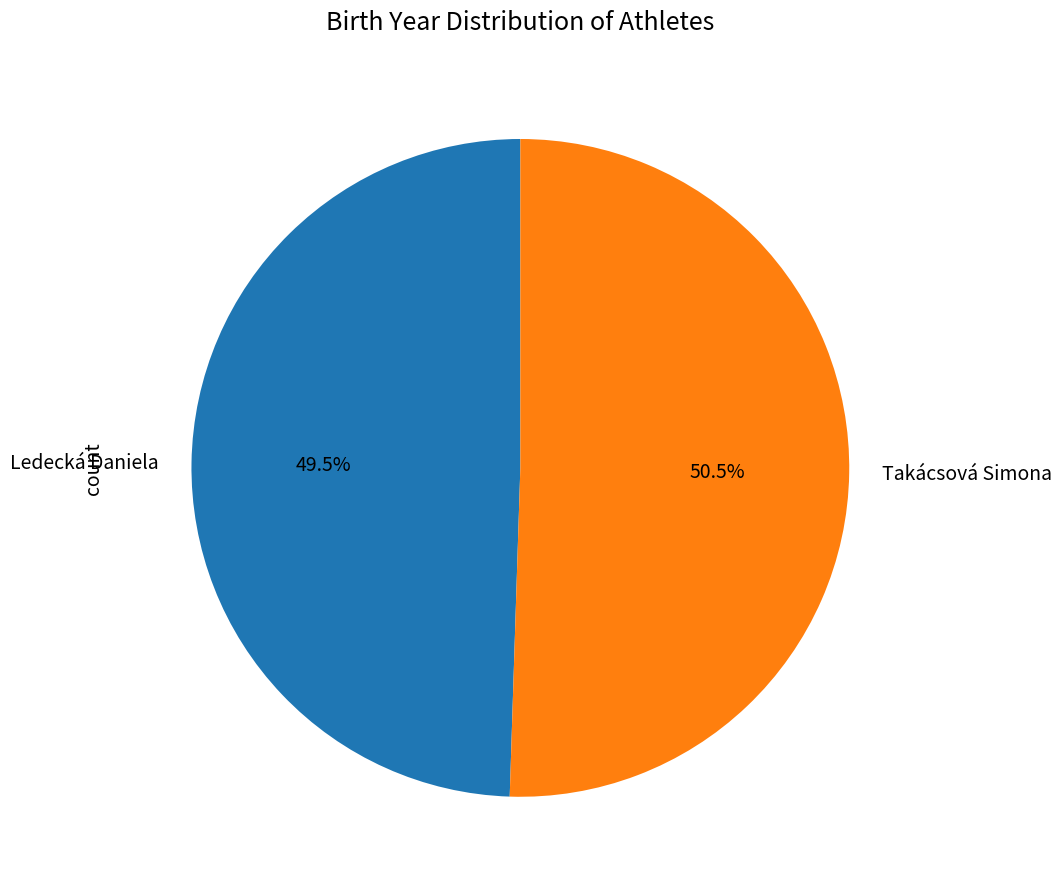

Approximately how many times larger is the value at Takácsová Simona compared to Ledecká Daniela?

1.0